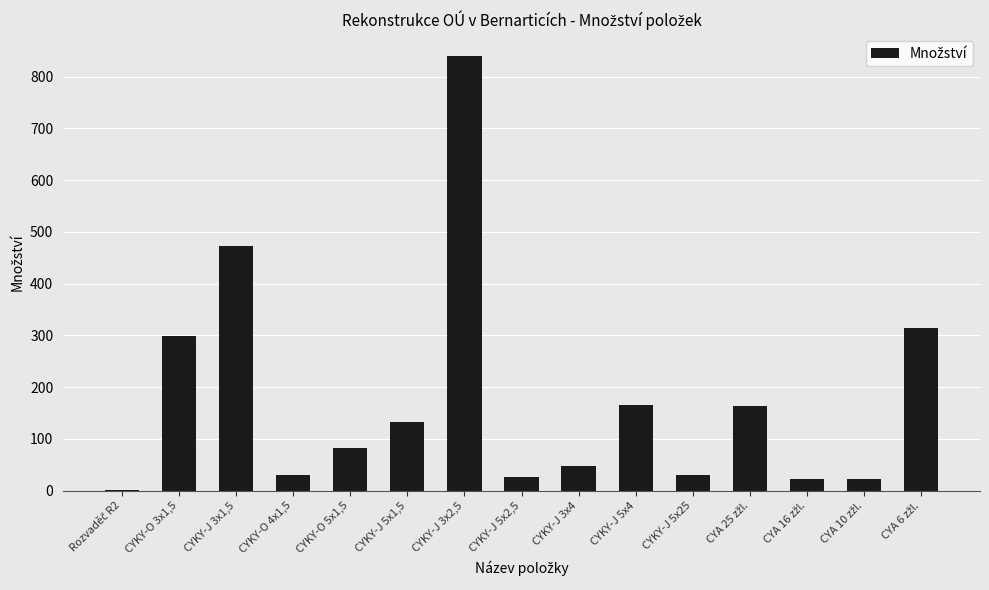

At which category does the chart reach its peak across all series?

CYKY-J 3x2,5